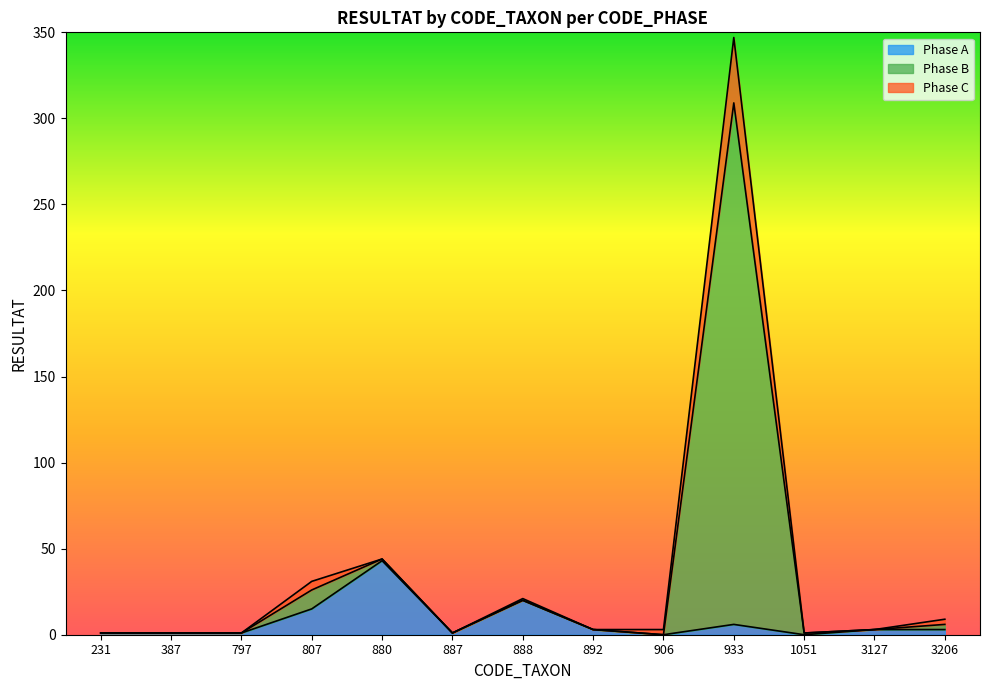

True or false: Phase B and Phase A cross at least once.

False